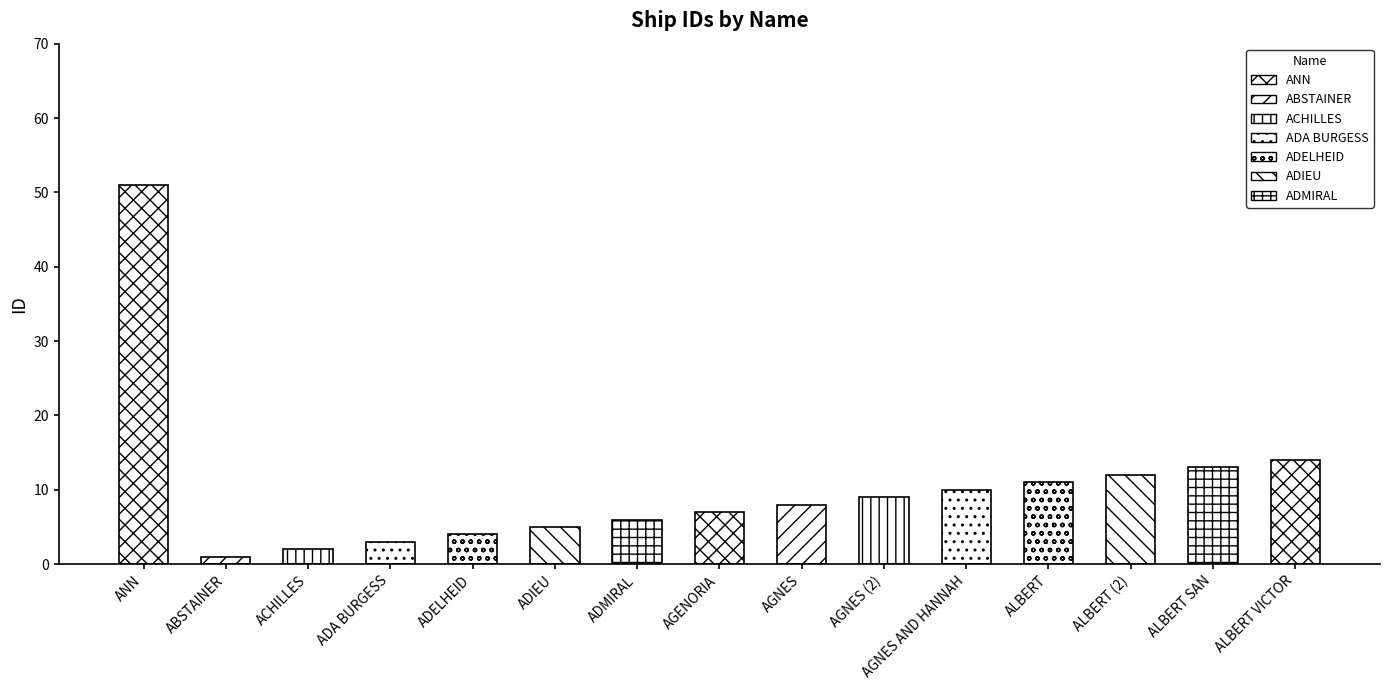

Between ANN and ABSTAINER, which is larger?

ANN